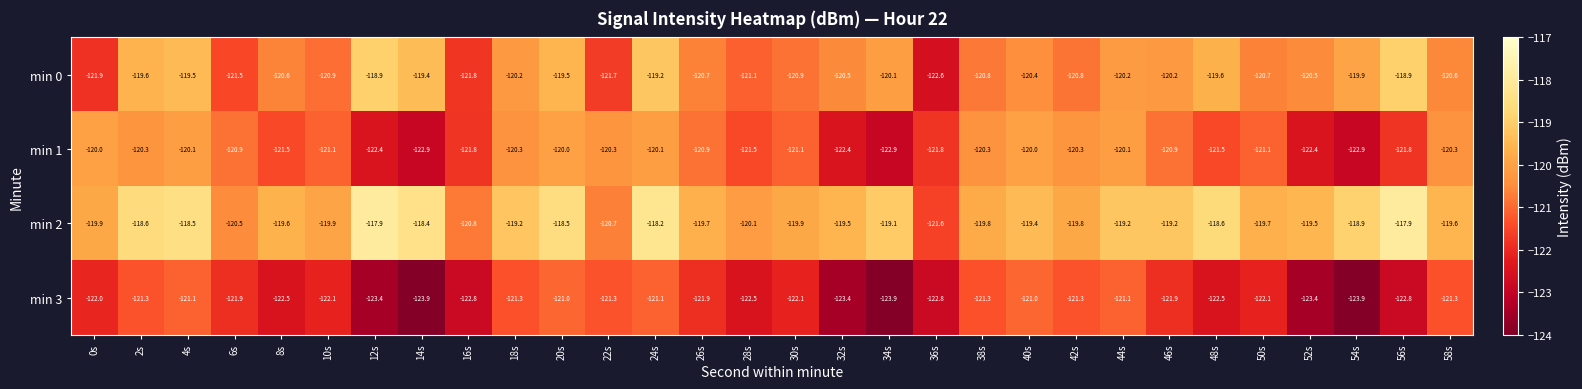

Rank the series at 0s from lowest to highest value.

min 3, min 0, min 1, min 2